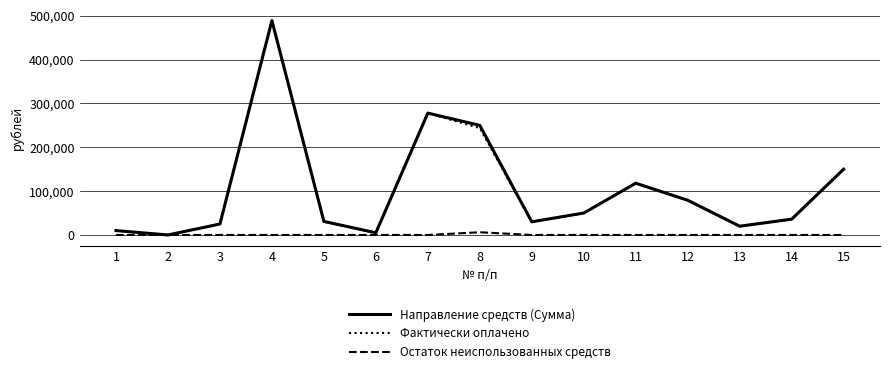

The value of Направление средств (Сумма) at 9 is 30000. True or false?

True